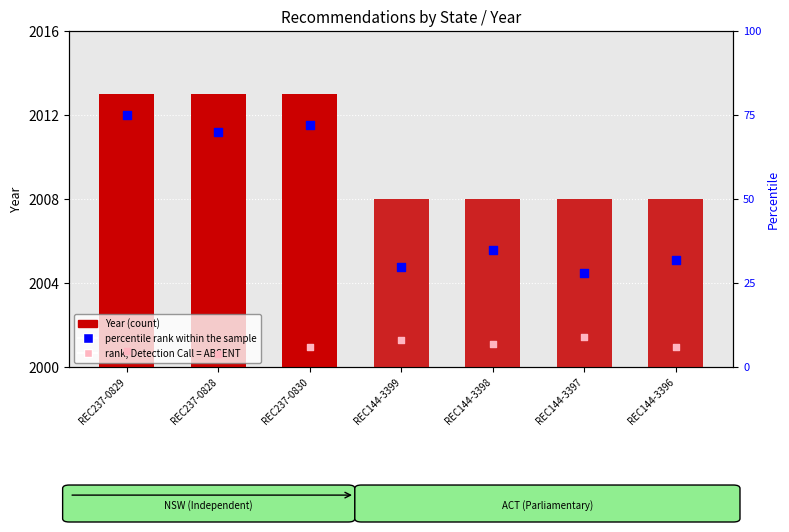

Is the value of rank, Detection Call = ABSENT at REC144-3396 greater than the value of Year at REC144-3399?

No